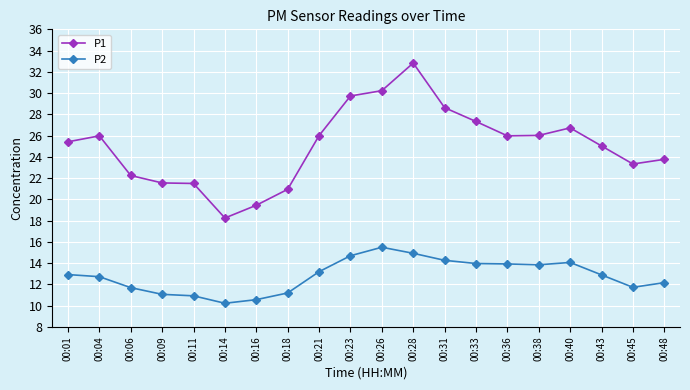

The value of P1 at 00:45 is 9.4. True or false?

False